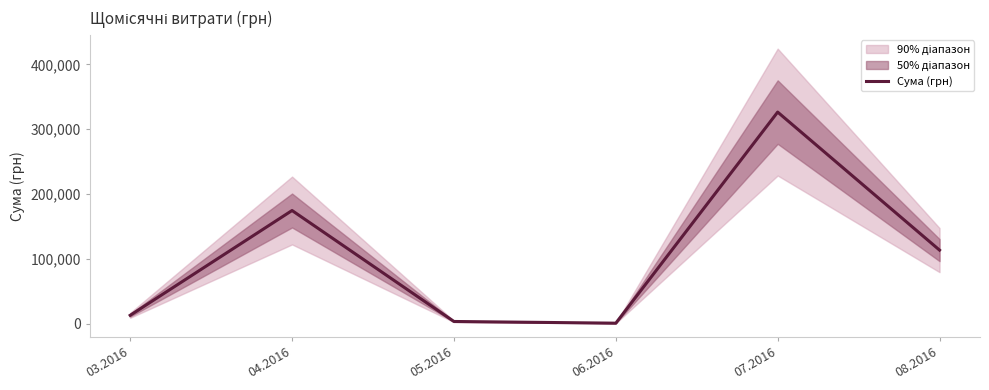

List the labels in order of value, smallest first.

06.2016, 05.2016, 03.2016, 08.2016, 04.2016, 07.2016